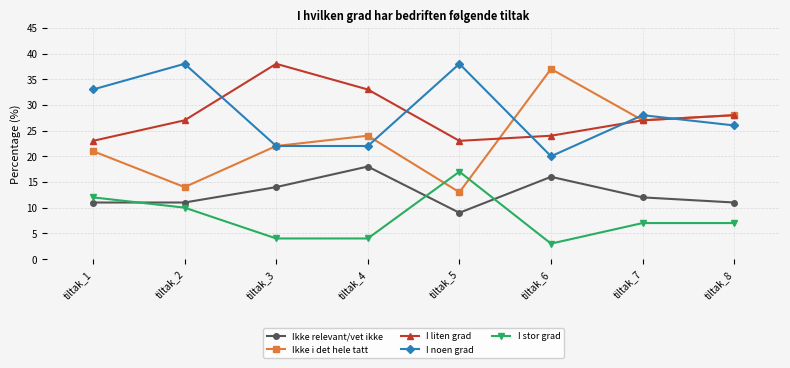

What is the maximum value shown in the chart?

38